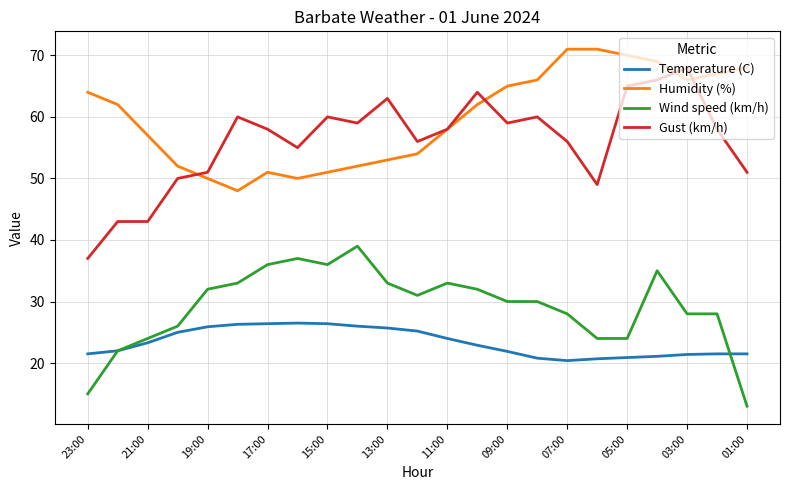

What is the greatest value displayed?

71.0